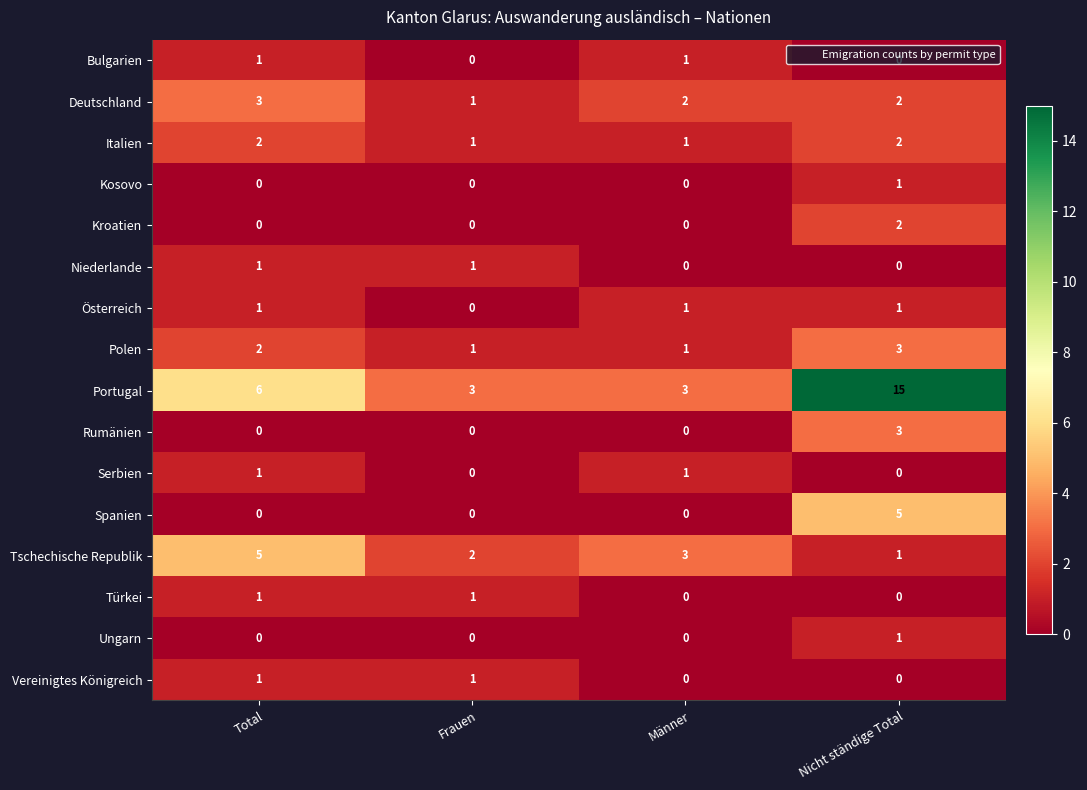

Is it true that Tschechische Republik equals 2 at Männer?

False